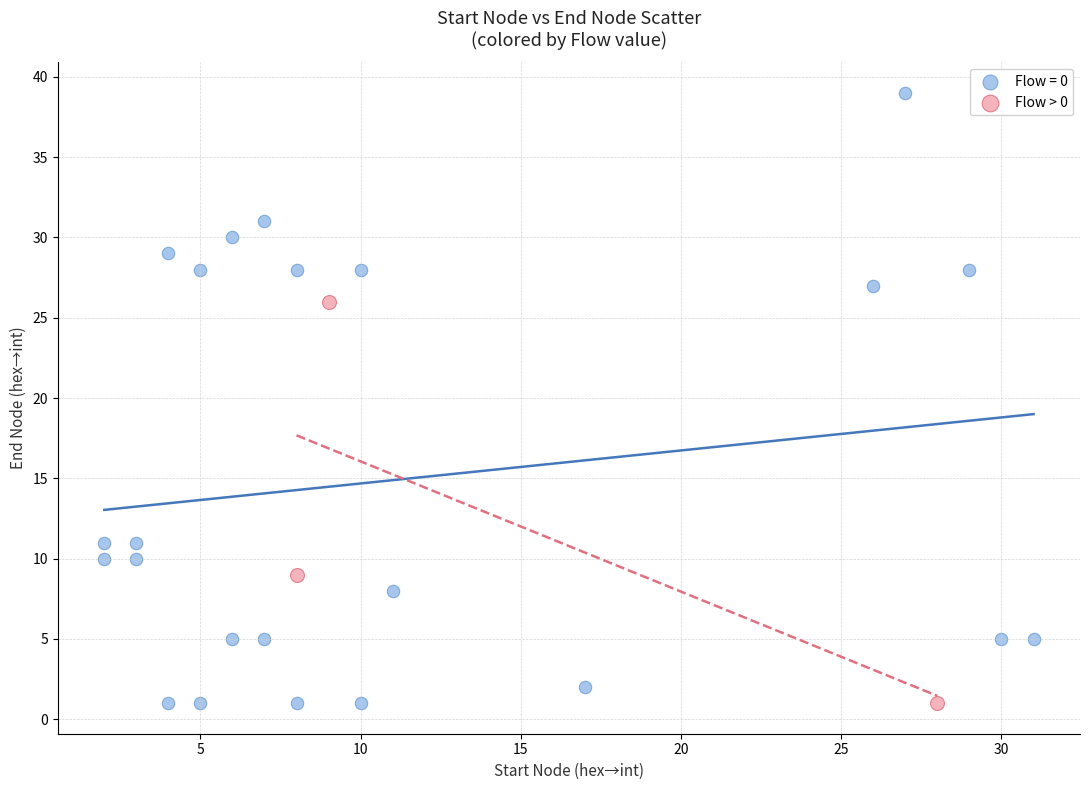

Which series has the widest spread of Y values?

Flow = 0